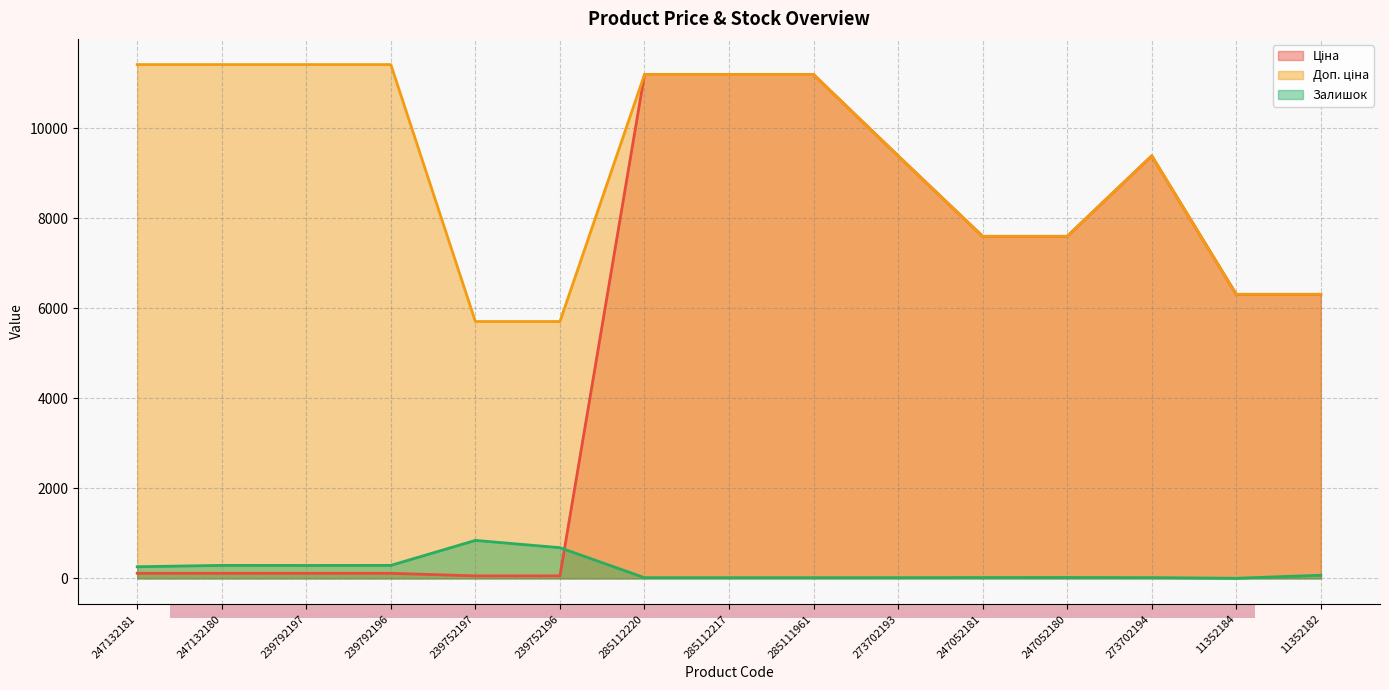

At how many categories does at least one series exceed 7650?

9